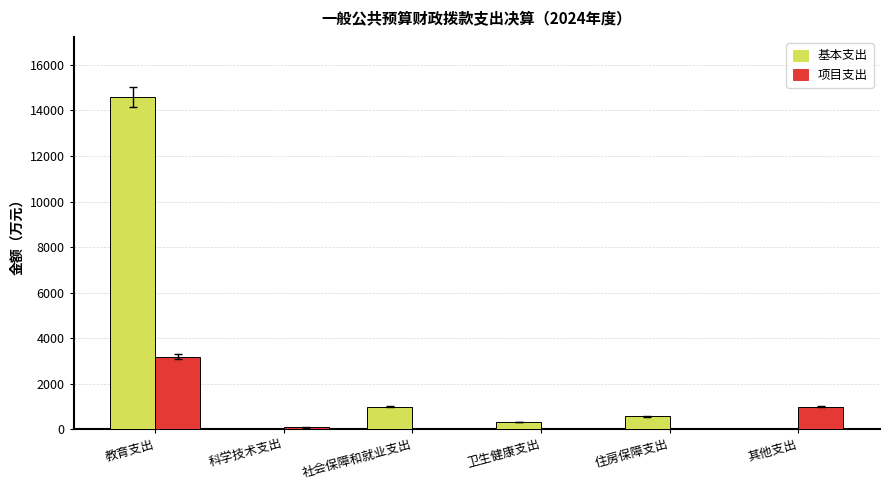

True or false: 项目支出 has a value of 1730.8 at 其他支出.

False